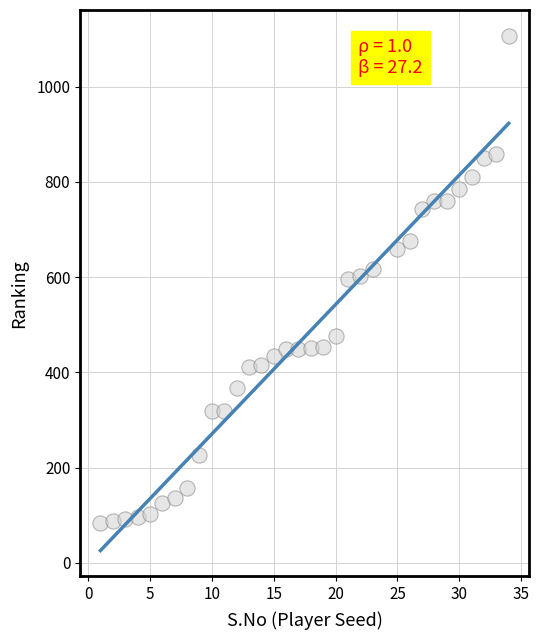

What is the range of Y values (max minus min)?

1023